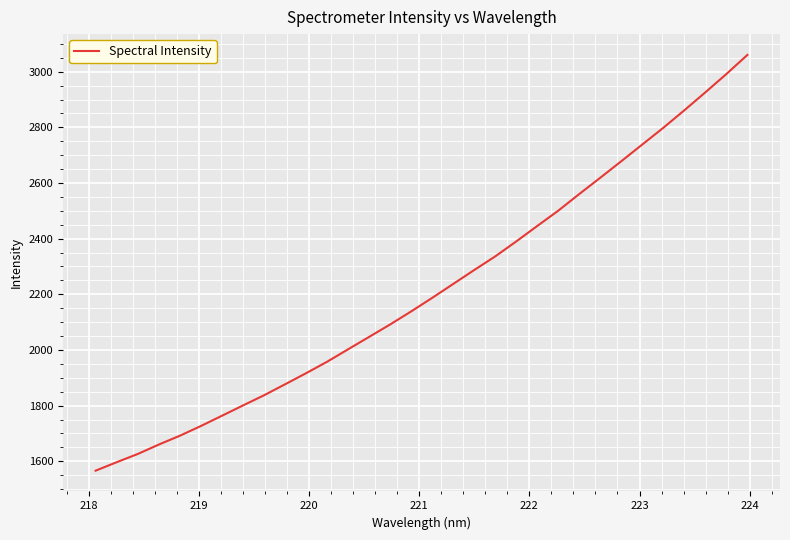

Count the number of categories in the chart.

32